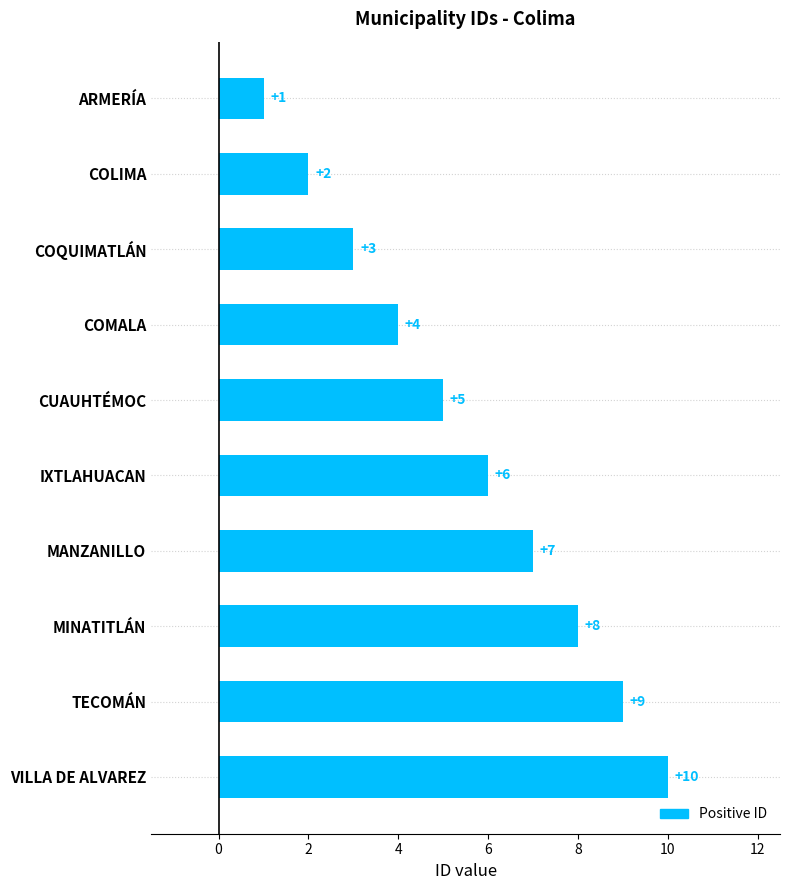

What is the change in value from MANZANILLO to VILLA DE ALVAREZ?

+3